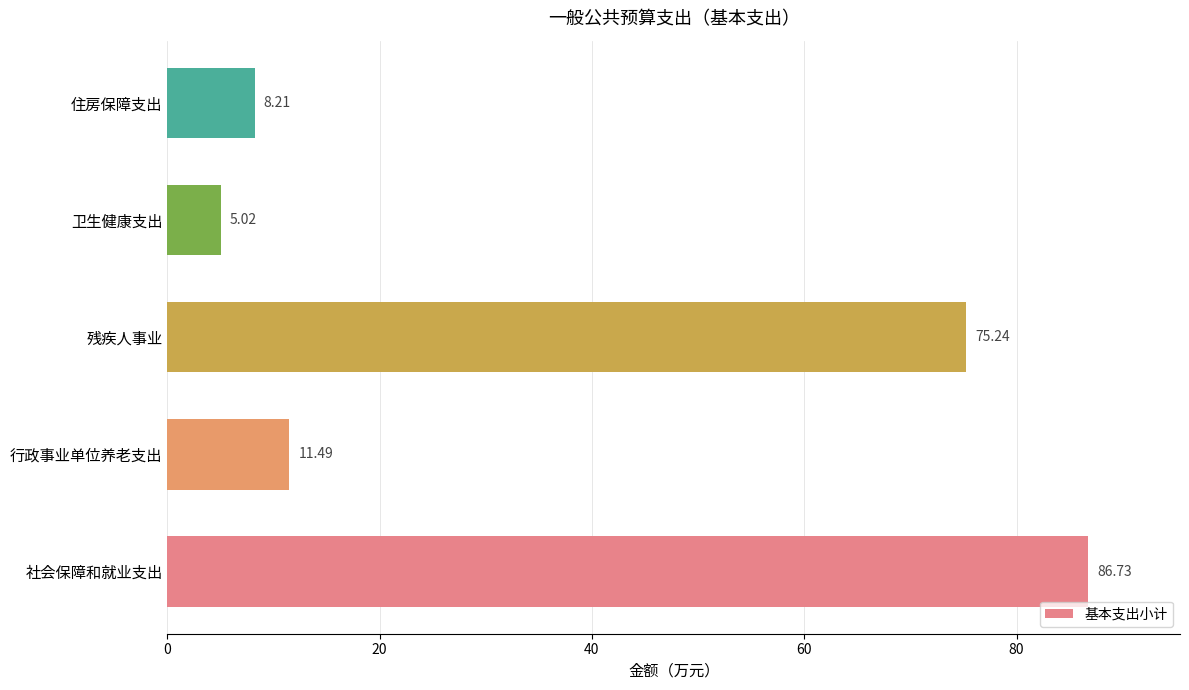

Rank the categories by value from highest to lowest.

社会保障和就业支出, 残疾人事业, 行政事业单位养老支出, 住房保障支出, 卫生健康支出